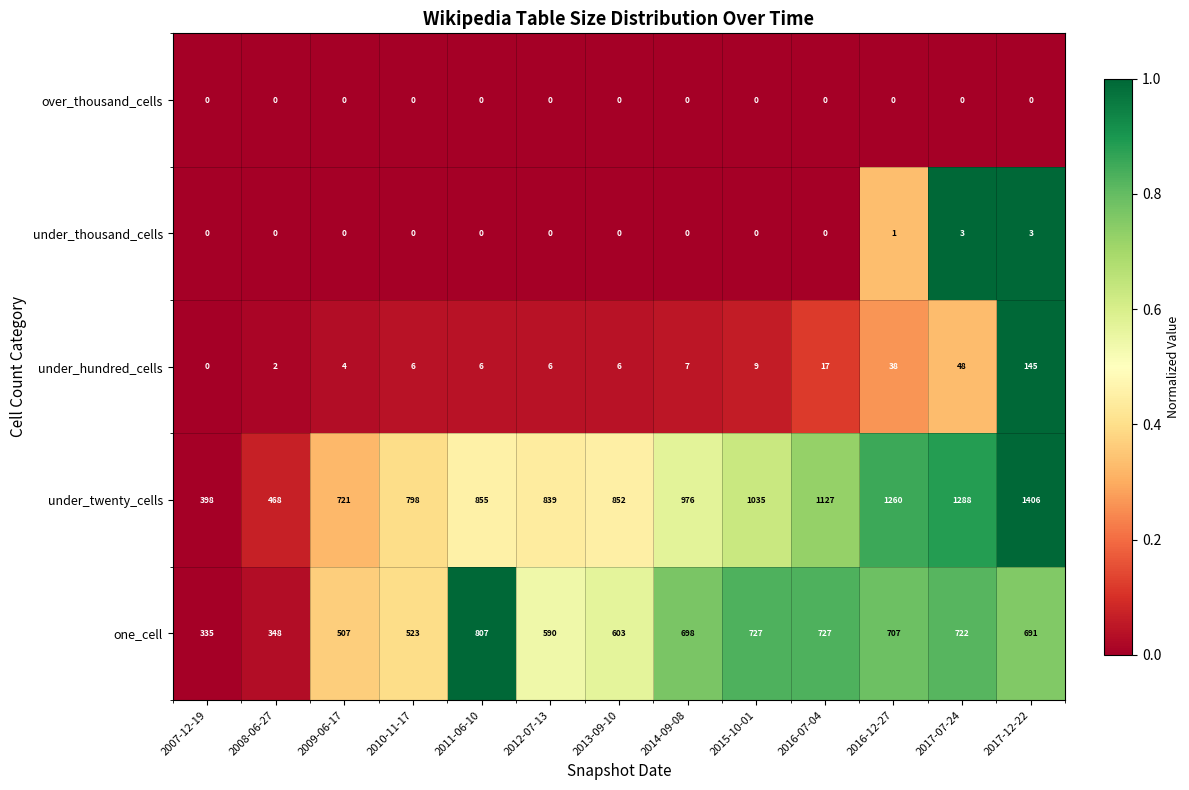

What is the total value across all series at 2012-07-13?

1435